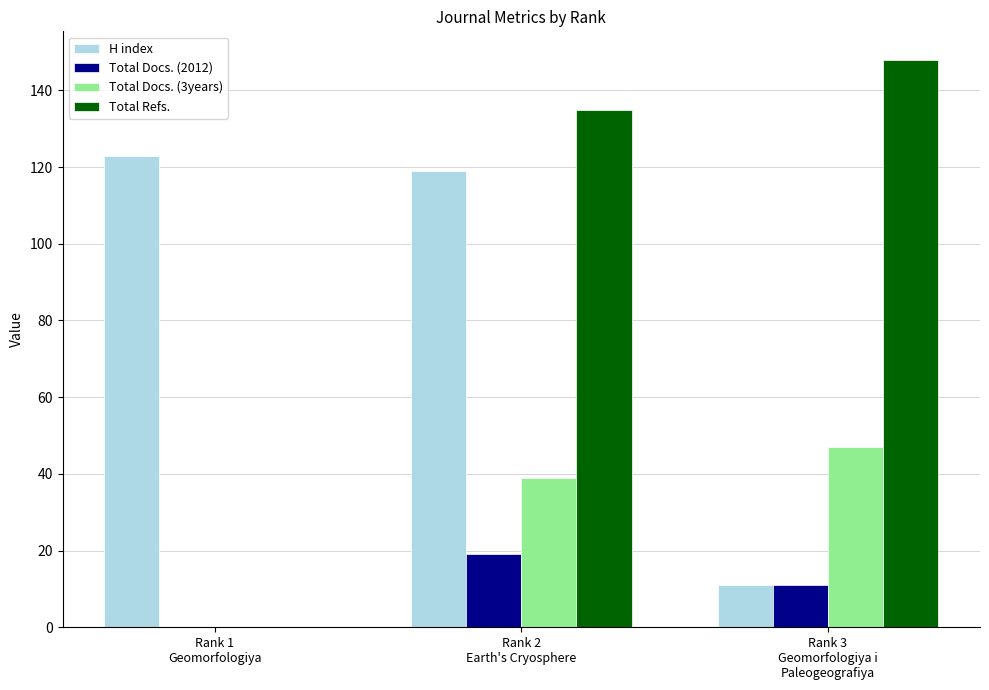

Which series has the largest total across all categories?

Total Refs.